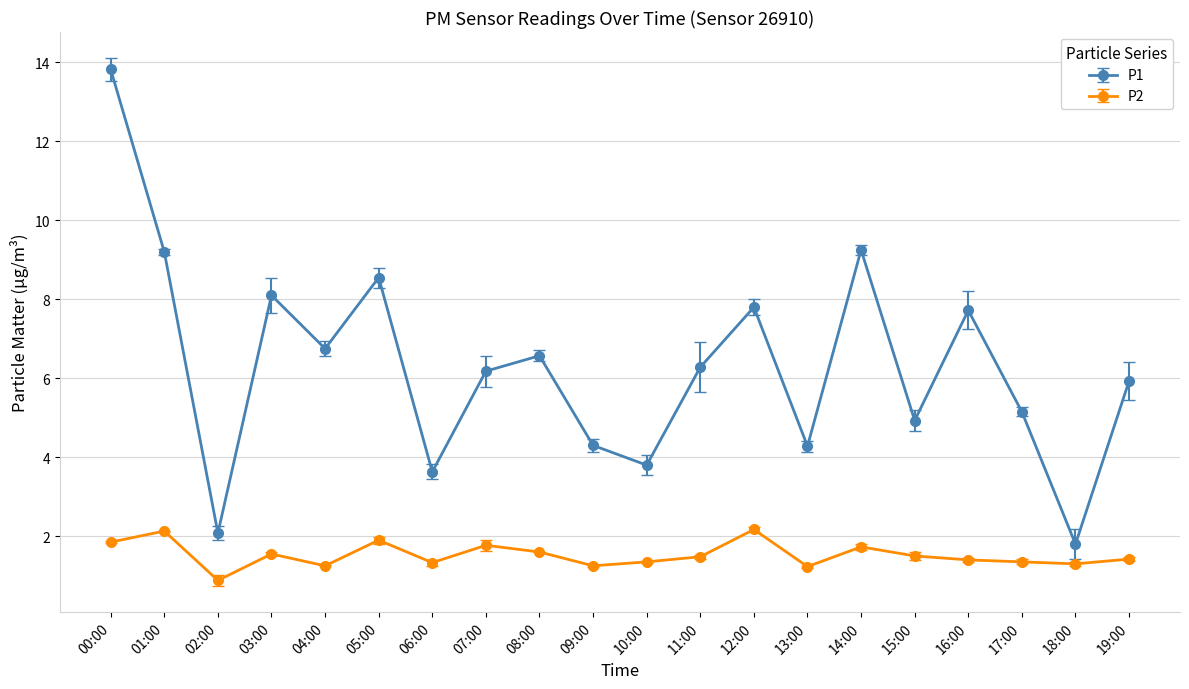

Reading left to right, transcribe all the data shown in this chart.

P1: 00:00=13.8	01:00=9.2	02:00=2.1	03:00=8.1	04:00=6.8	05:00=8.6	06:00=3.6	07:00=6.2	08:00=6.6	09:00=4.3	10:00=3.8	11:00=6.3	12:00=7.8	13:00=4.3	14:00=9.2	15:00=4.9	16:00=7.7	17:00=5.2	18:00=1.8	19:00=5.9
P2: 00:00=1.9	01:00=2.1	02:00=0.9	03:00=1.6	04:00=1.2	05:00=1.9	06:00=1.3	07:00=1.8	08:00=1.6	09:00=1.2	10:00=1.4	11:00=1.5	12:00=2.2	13:00=1.2	14:00=1.7	15:00=1.5	16:00=1.4	17:00=1.4	18:00=1.3	19:00=1.4